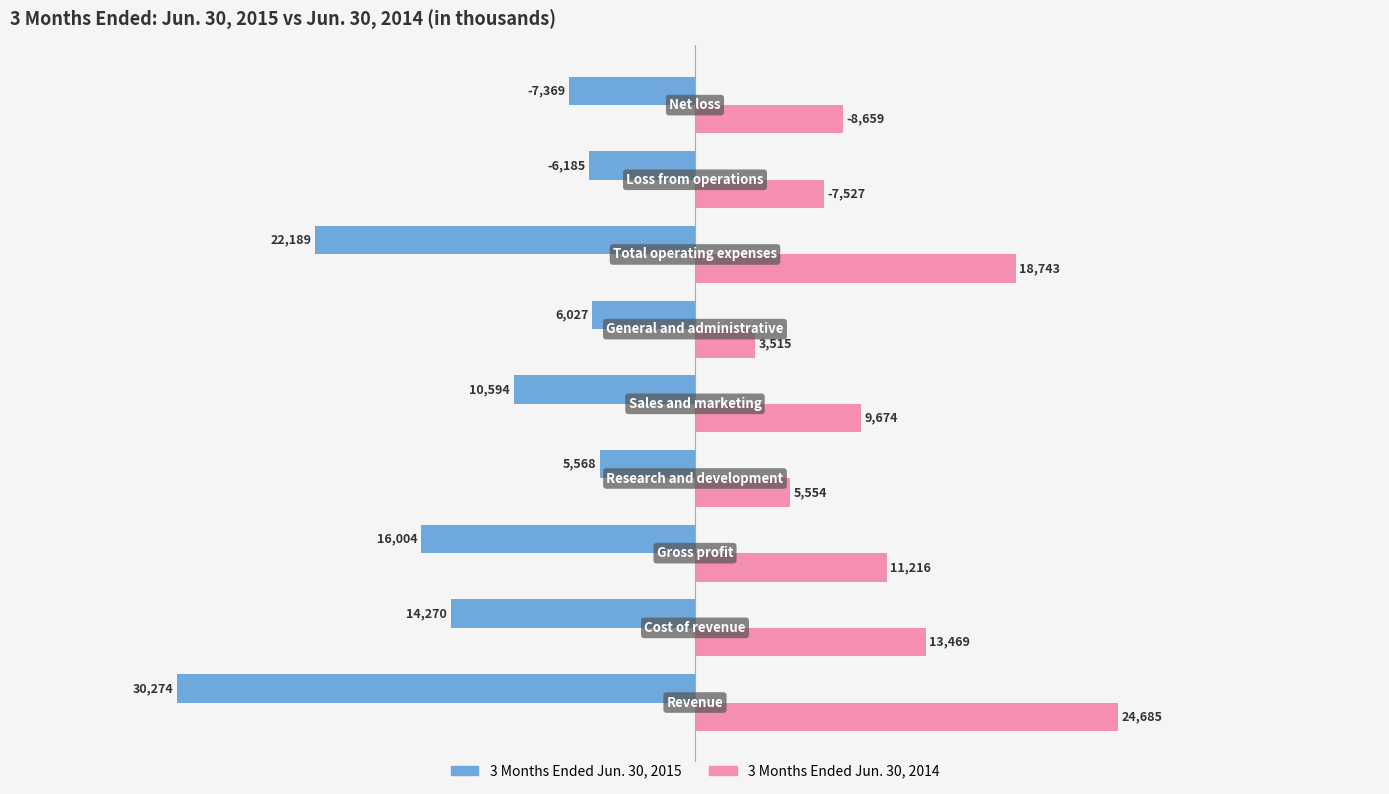

Which series has the widest spread of values?

3 Months Ended Jun. 30, 2015